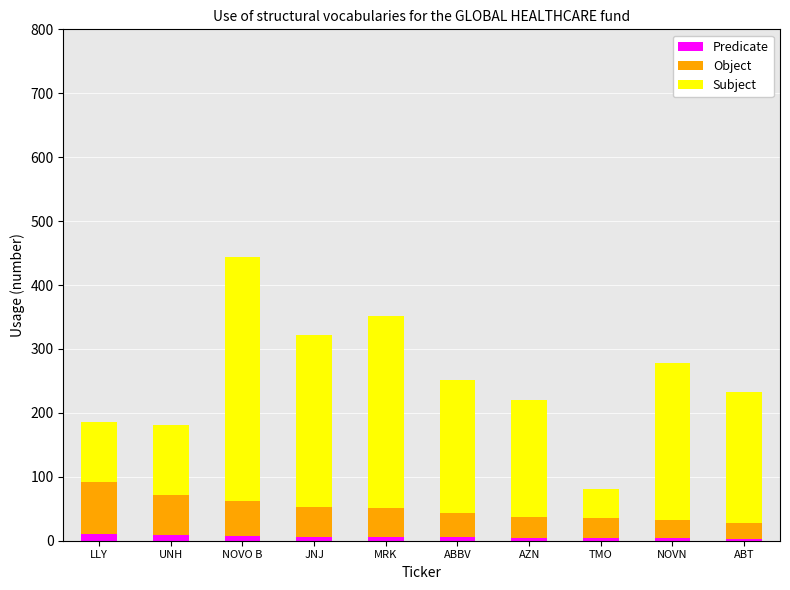

What are all the series names shown in the legend?

Predicate, Object, Subject